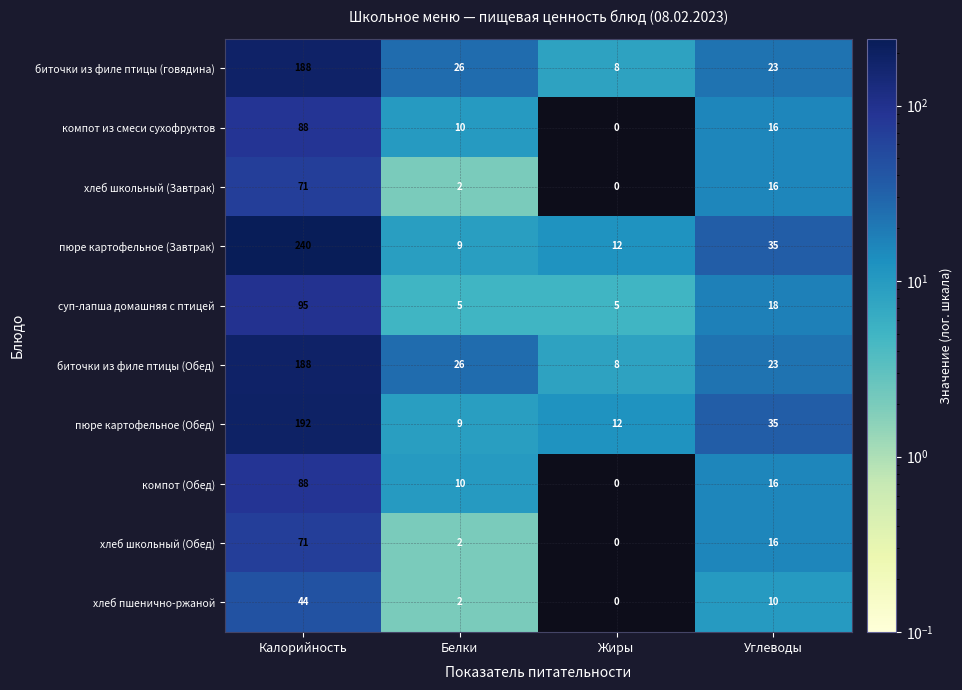

Which series changed the most between Калорийность and Белки?

пюре картофельное (Завтрак)